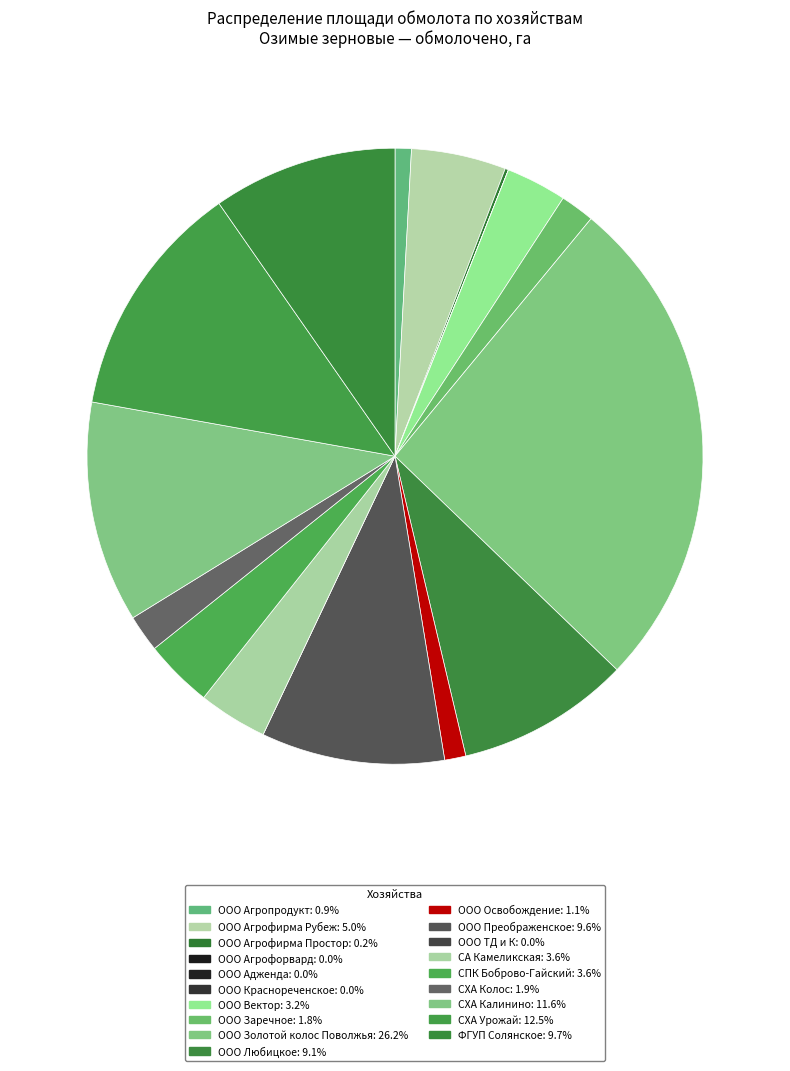

Is ООО ТД и К the majority of the pie?

No